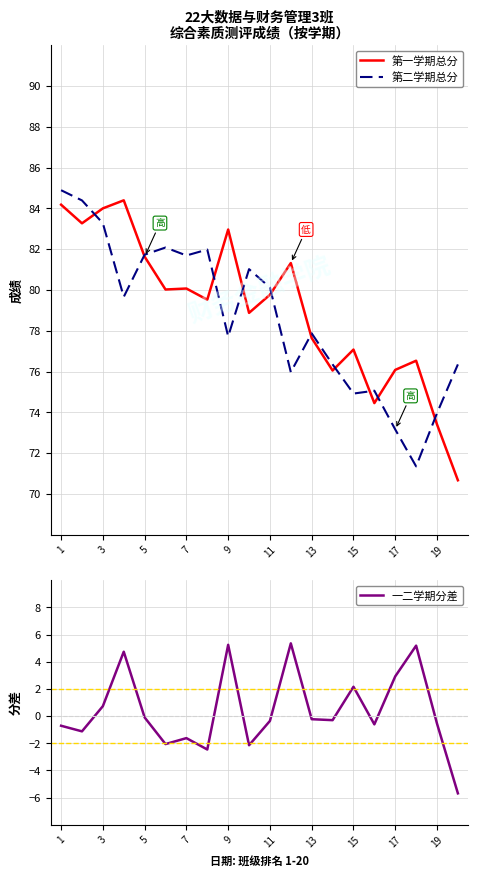

Which series has the largest range (max minus min)?

第一学期总分